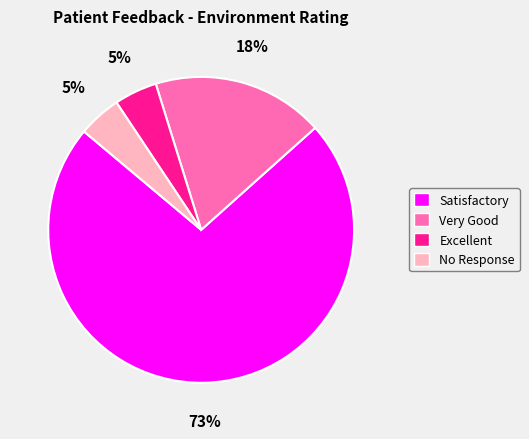

Which category has the biggest portion of the pie?

Satisfactory